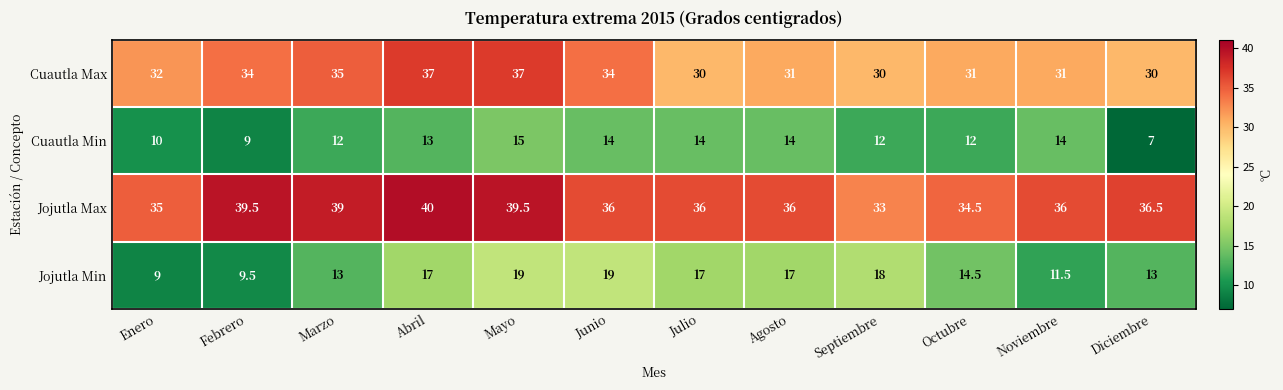

Rank the series at Marzo from highest to lowest value.

Jojutla Max, Cuautla Max, Jojutla Min, Cuautla Min